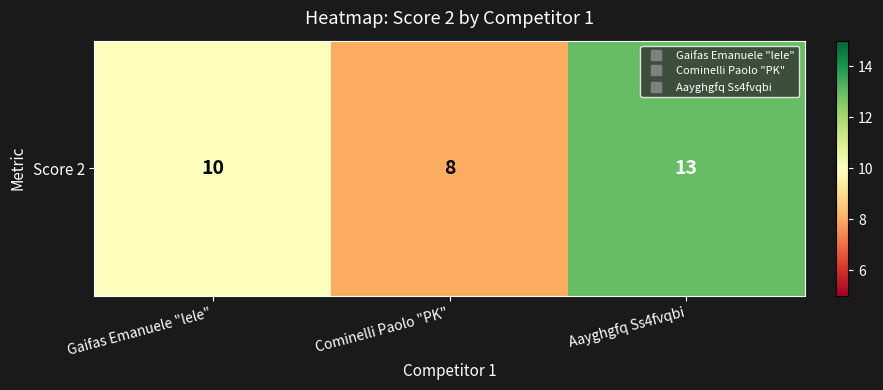

What is the change in value from Gaifas Emanuele "lele" to Aayghgfq Ss4fvqbi?

+3